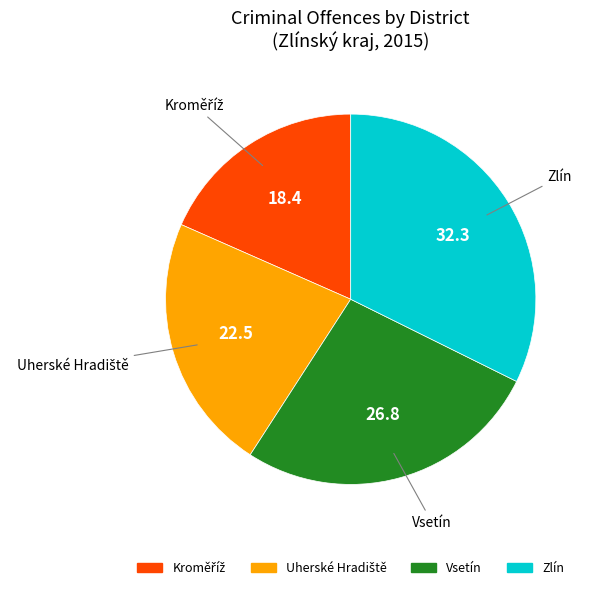

Is Zlín the majority of the pie?

No